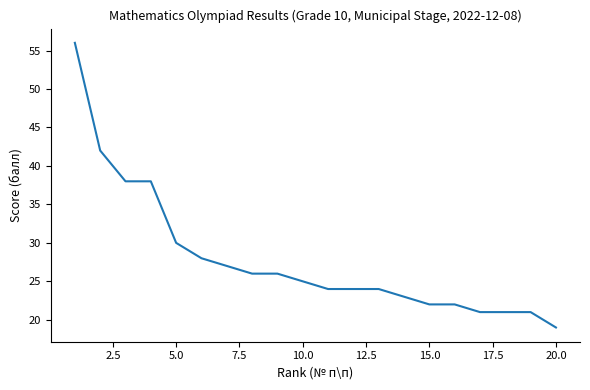

Reading left to right, list all the values displayed in this chart.

56	42	38	38	30	28	27	26	26	25	24	24	24	23	22	22	21	21	21	19